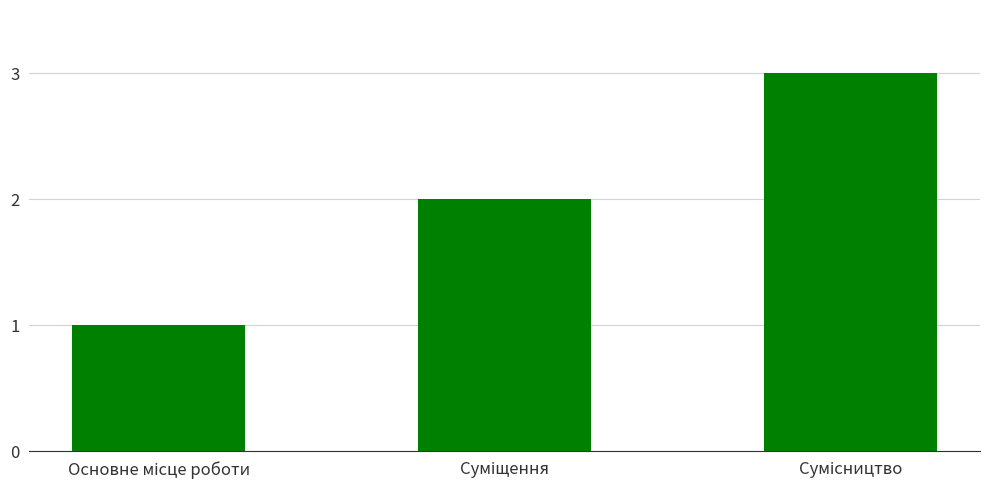

What is the greatest value displayed?

3